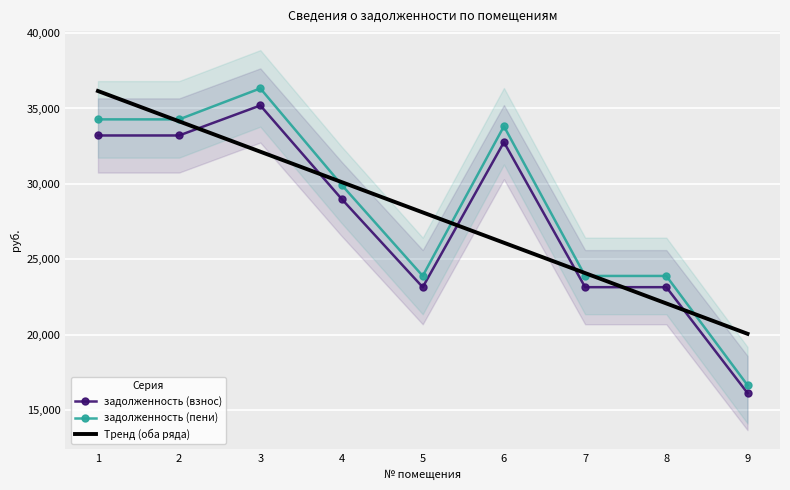

In задолженность (пени), how many points are higher than both neighbors (excluding endpoints)?

2